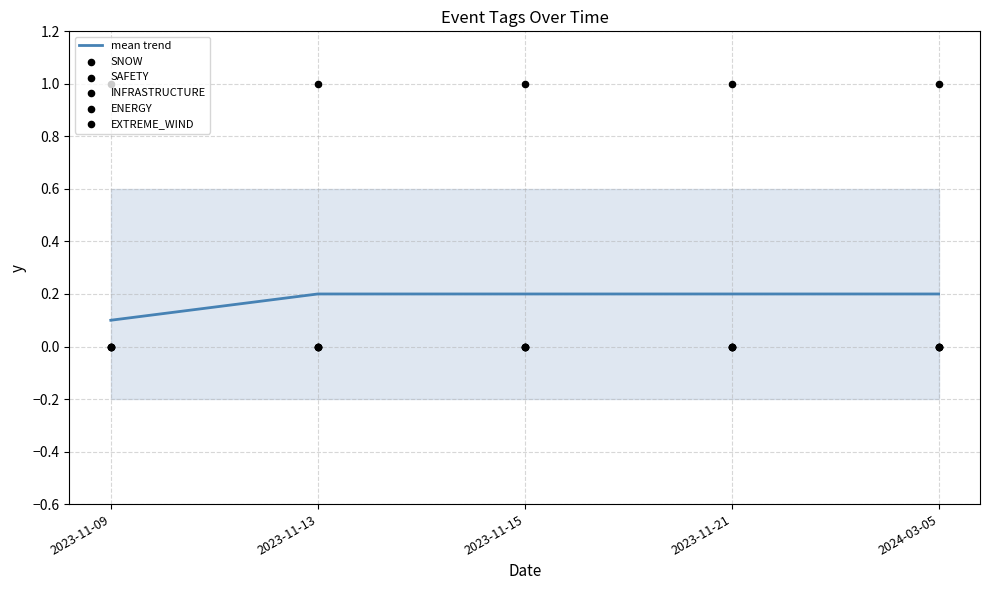

At which category is the sum across all series the highest?

2023-11-13